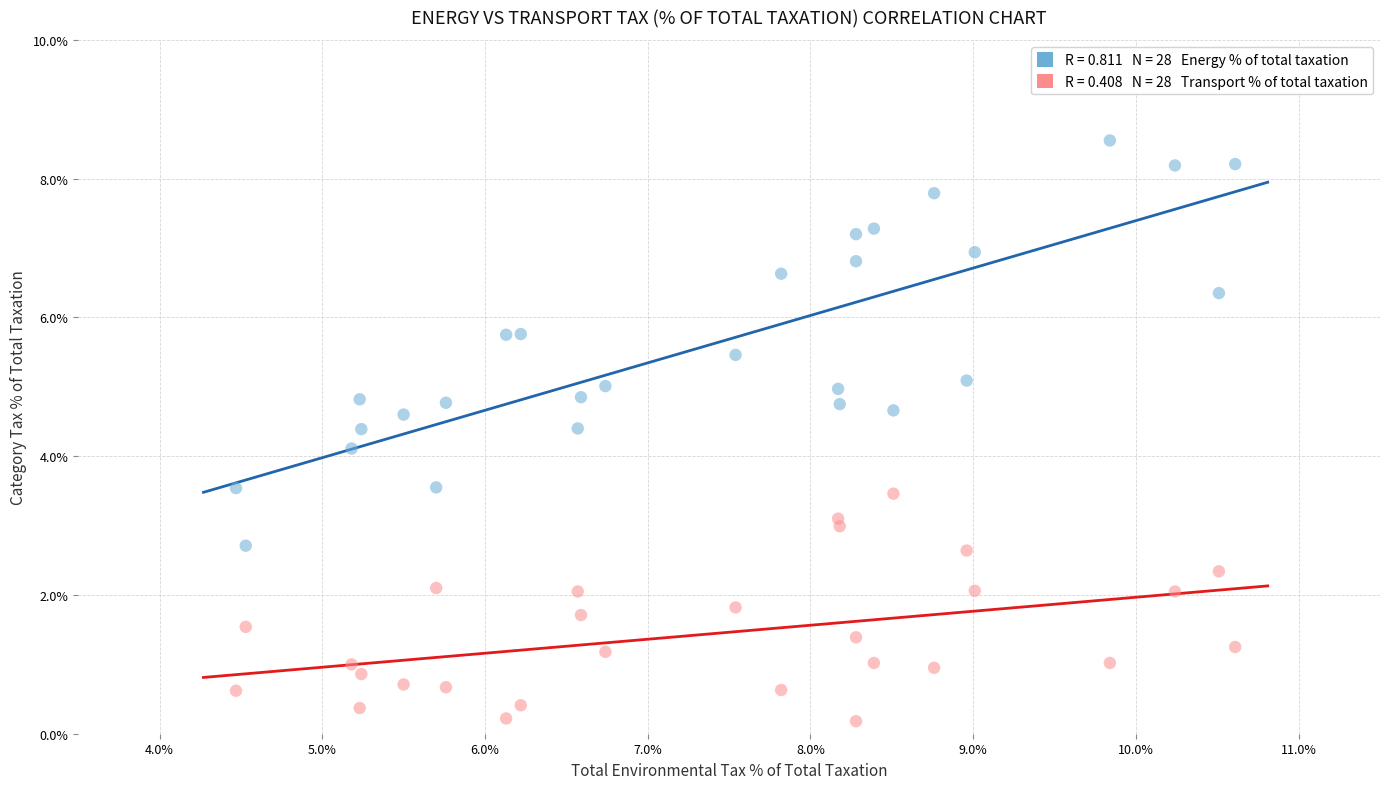

Across all series, what Y value is closest to 4?

4.1